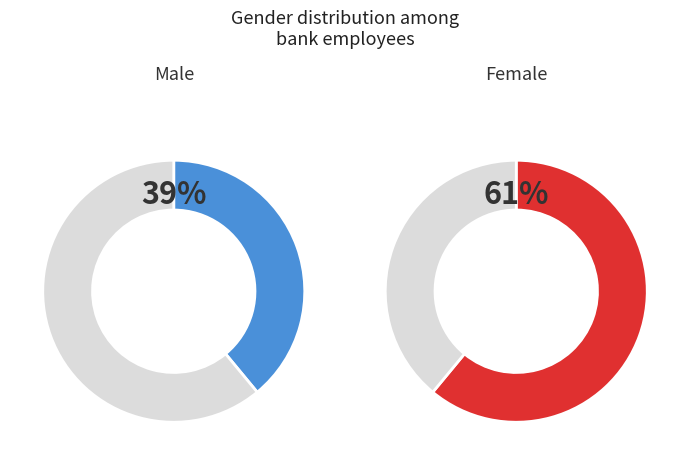

The M slice represents 44% of the pie. True or false?

False